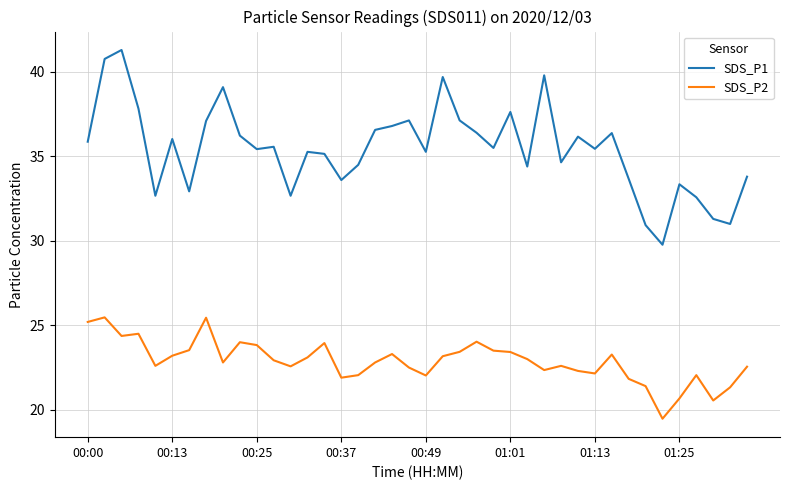

True or false: SDS_P1 and SDS_P2 cross at least once.

False